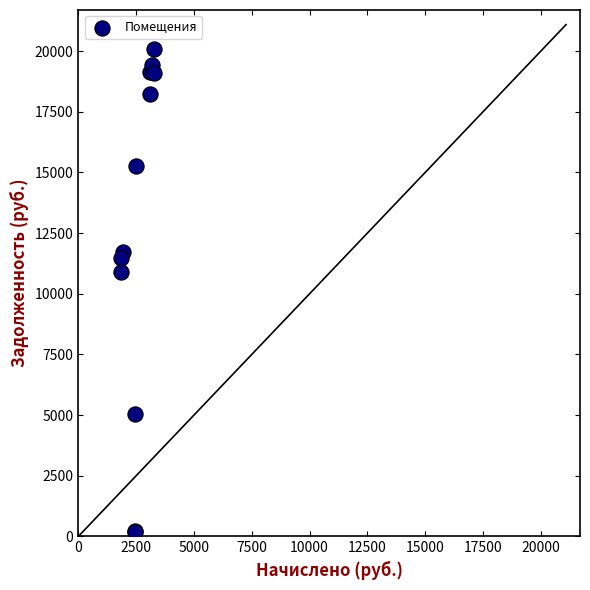

What Y value in the scatter plot is closest to 10144?

10909.3